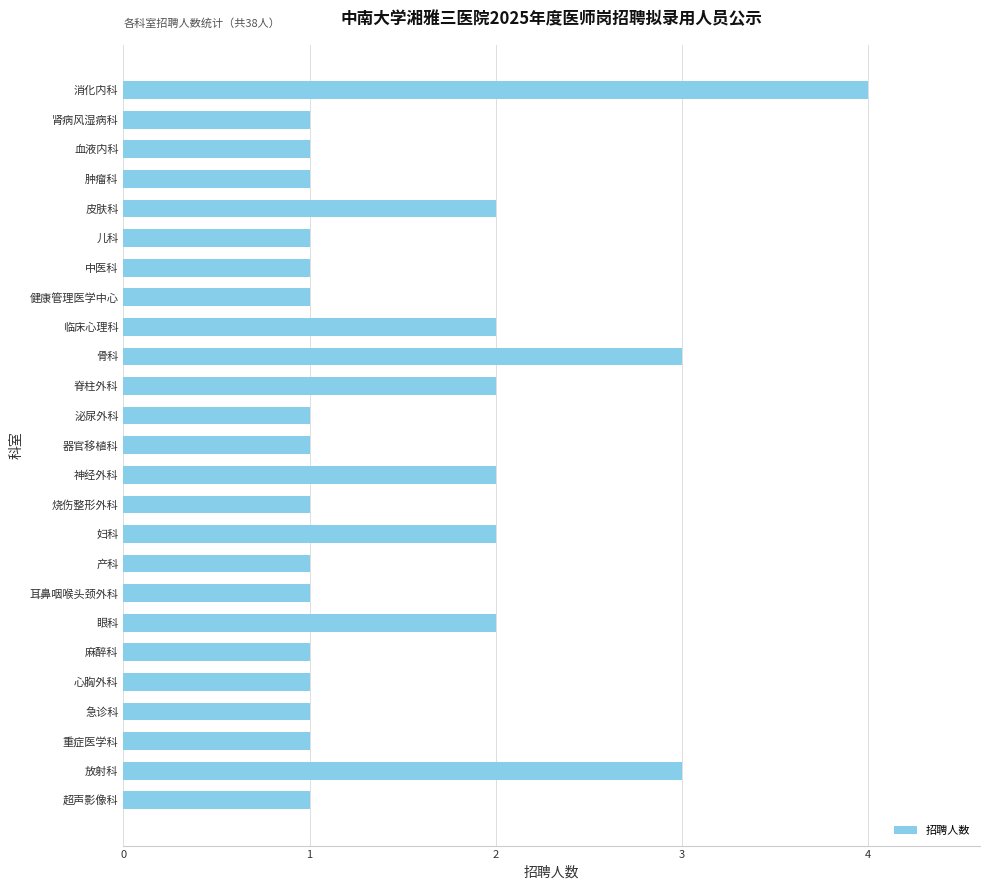

Are the bars grouped side by side (vs. stacked)?

No